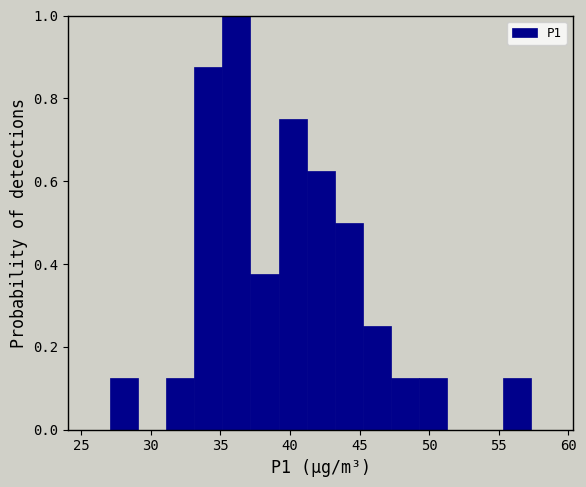

Reading left to right, transcribe this chart: for each bar, give the range it covers on the x-axis and its height. Neither the bar edges nor the heights are printed on the chart, so give them approximately, as read against the axes.

27.0 to 29.0: 0.12
29.0 to 31.0: 0
31.0 to 33.0: 0.12
33.0 to 35.0: 0.88
35.0 to 37.0: 1.00
37.0 to 39.0: 0.38
39.0 to 41.0: 0.76
41.0 to 43.0: 0.62
43.0 to 45.0: 0.50
45.0 to 47.0: 0.26
47.0 to 49.5: 0.12
49.5 to 51.5: 0.12
51.5 to 53.5: 0
53.5 to 55.5: 0
55.5 to 57.5: 0.12